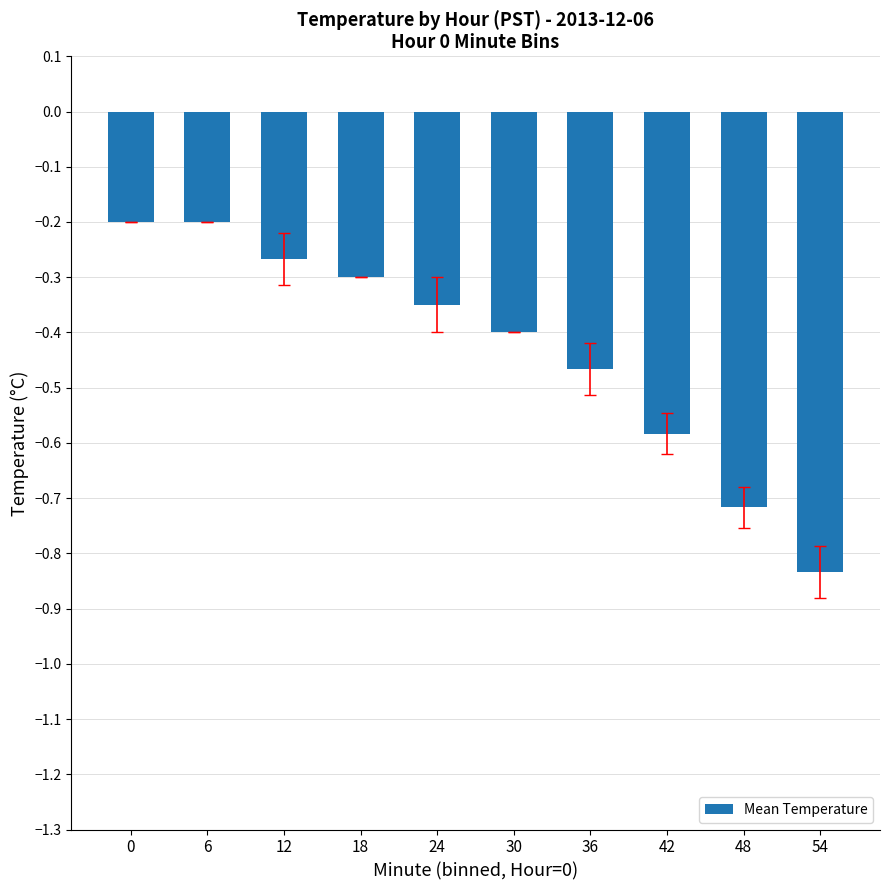

Which has a higher value, 54 or 6?

6